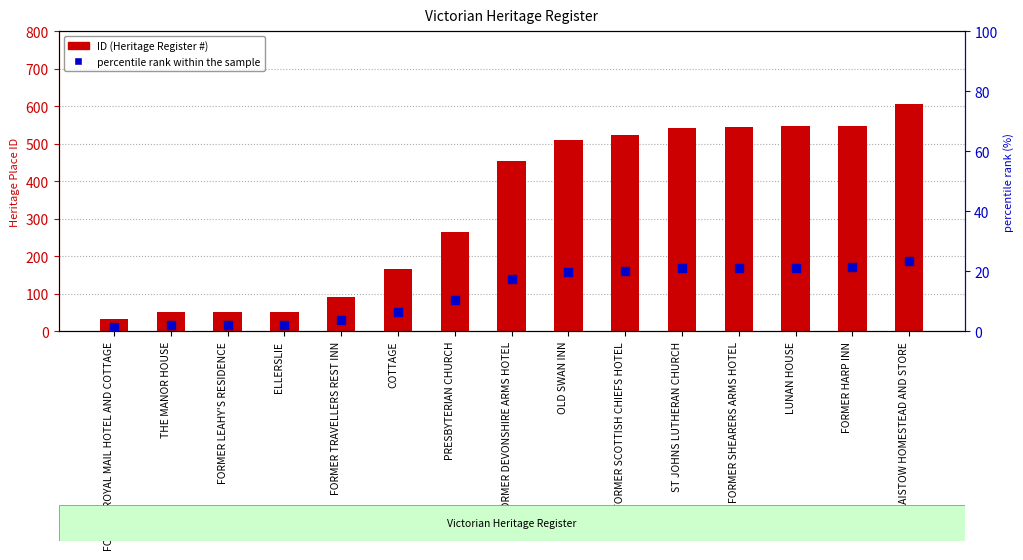

Which series has the largest total across all categories?

ID (Heritage Register #)